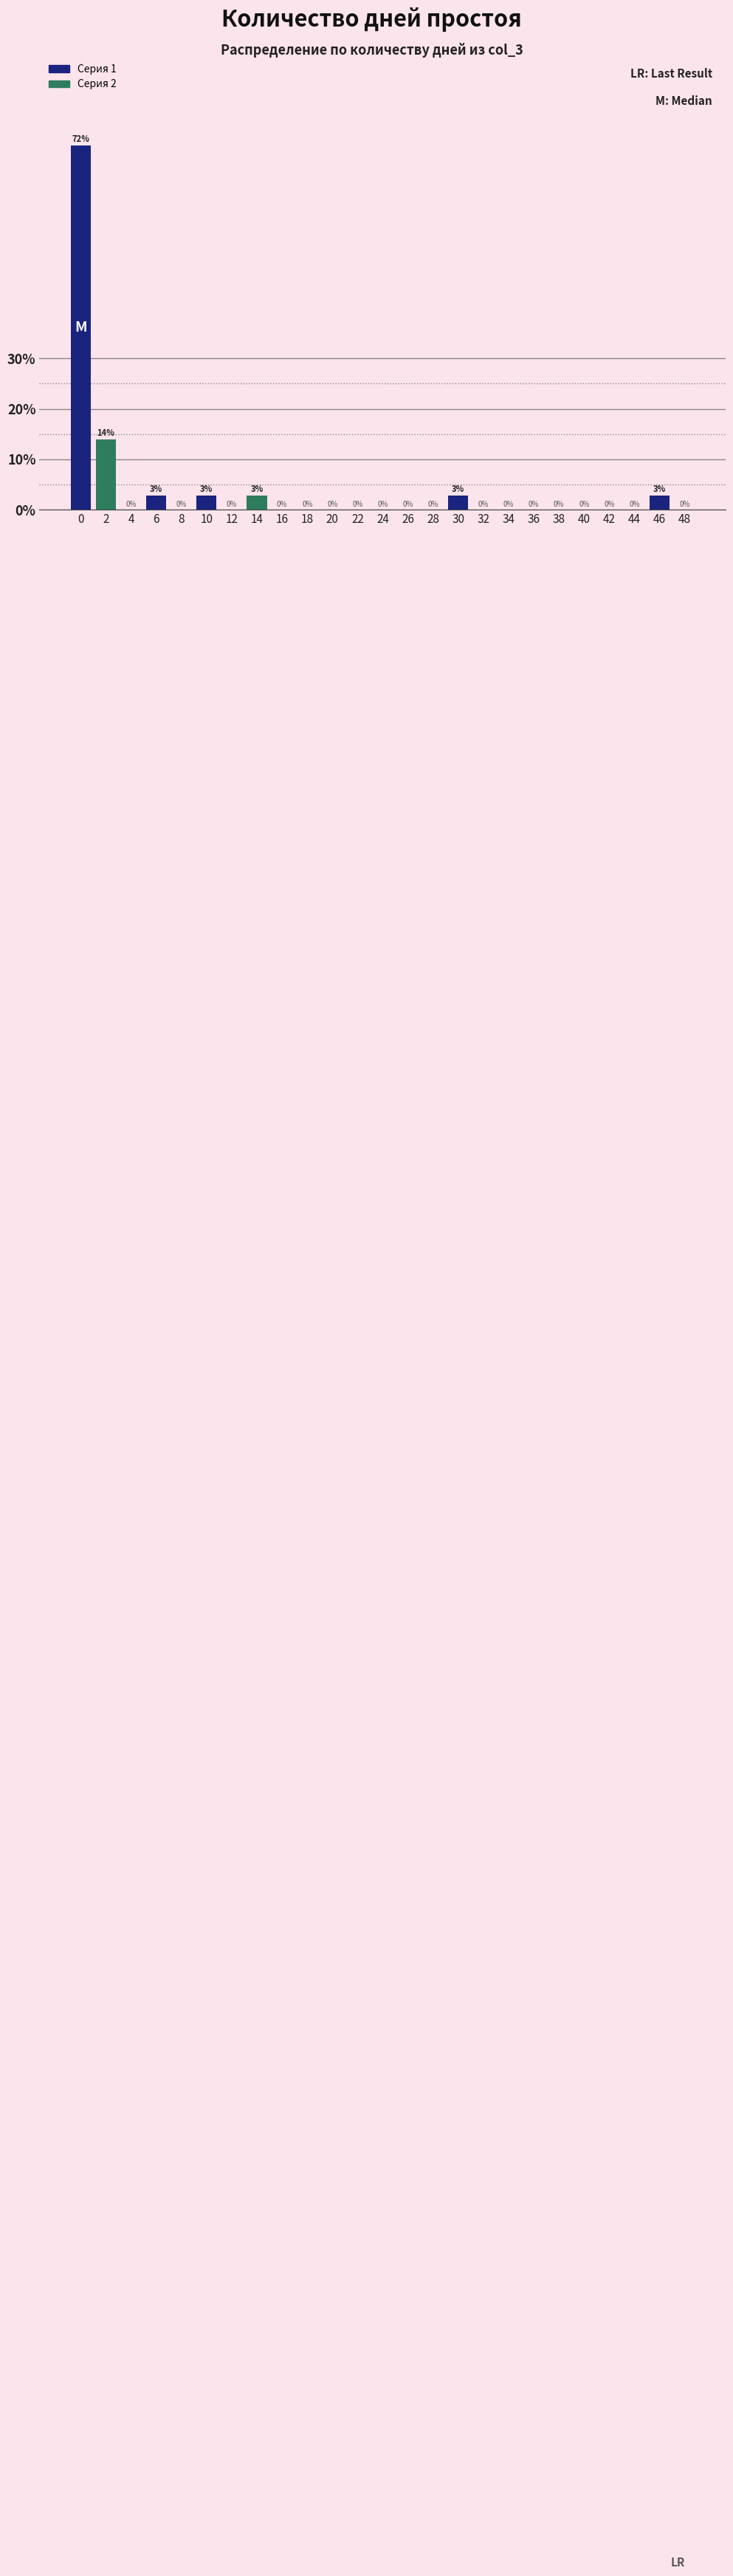

Approximately how many times larger is the value at 30 compared to 6?

1.0